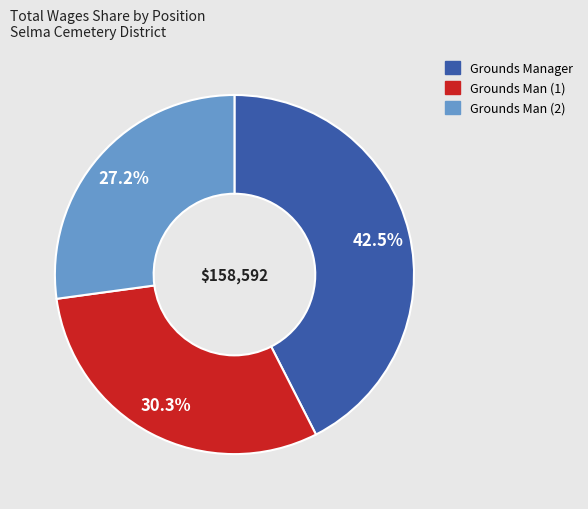

Is there any slice that represents more than half of the pie?

No